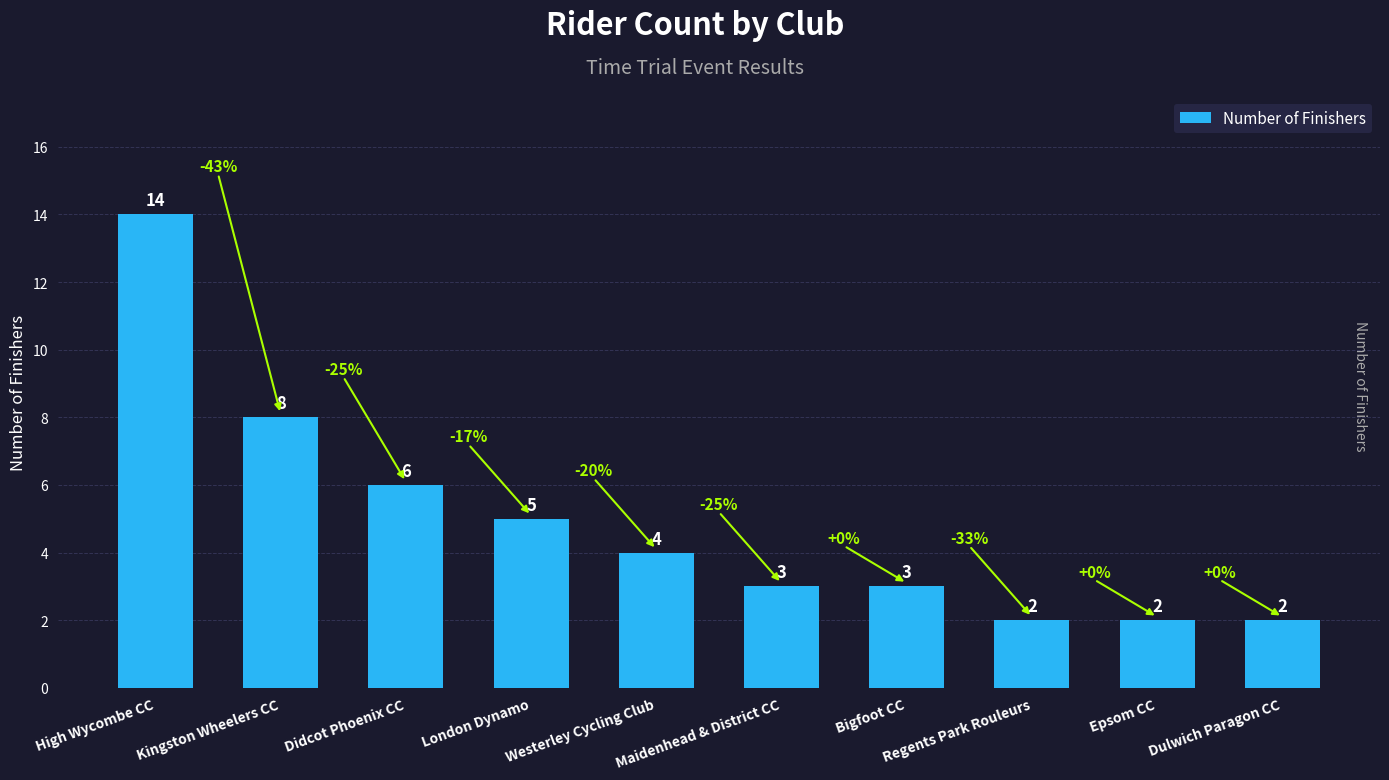

Reading left to right, extract all data points from this chart.

14	8	6	5	4	3	3	2	2	2